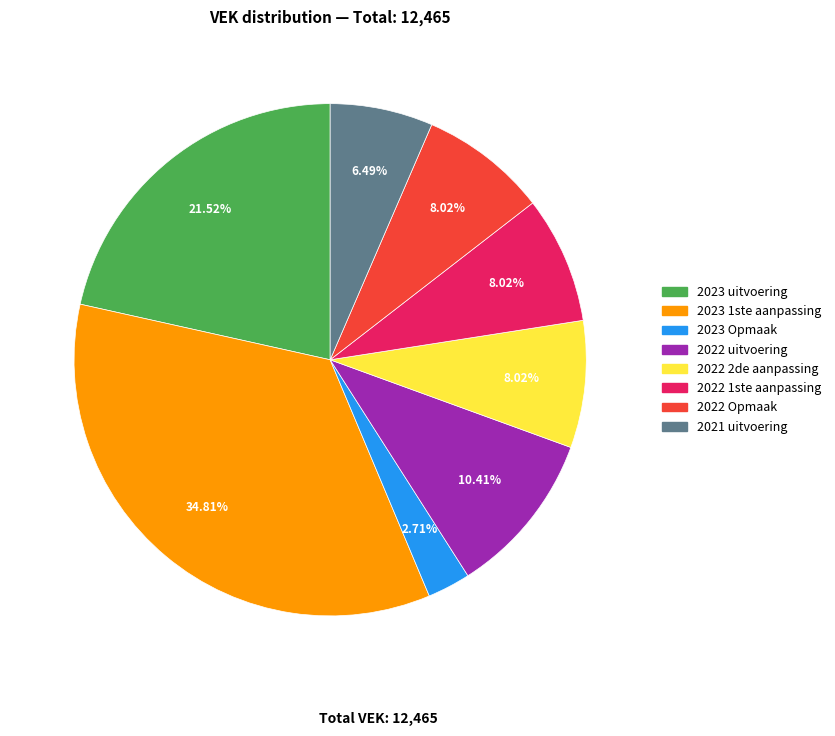

Which slice is the smallest?

2023 Opmaak